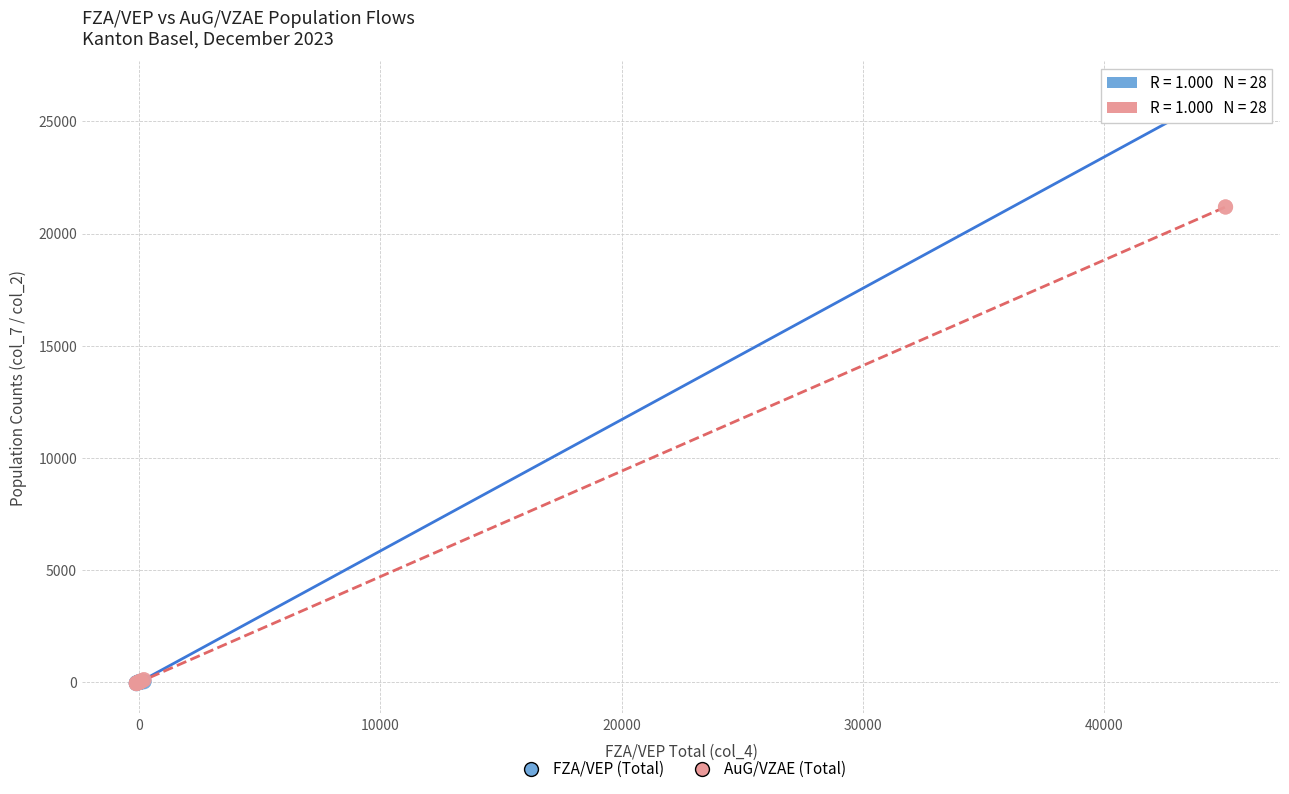

Which series reaches the maximum Y coordinate?

FZA/VEP (Total)